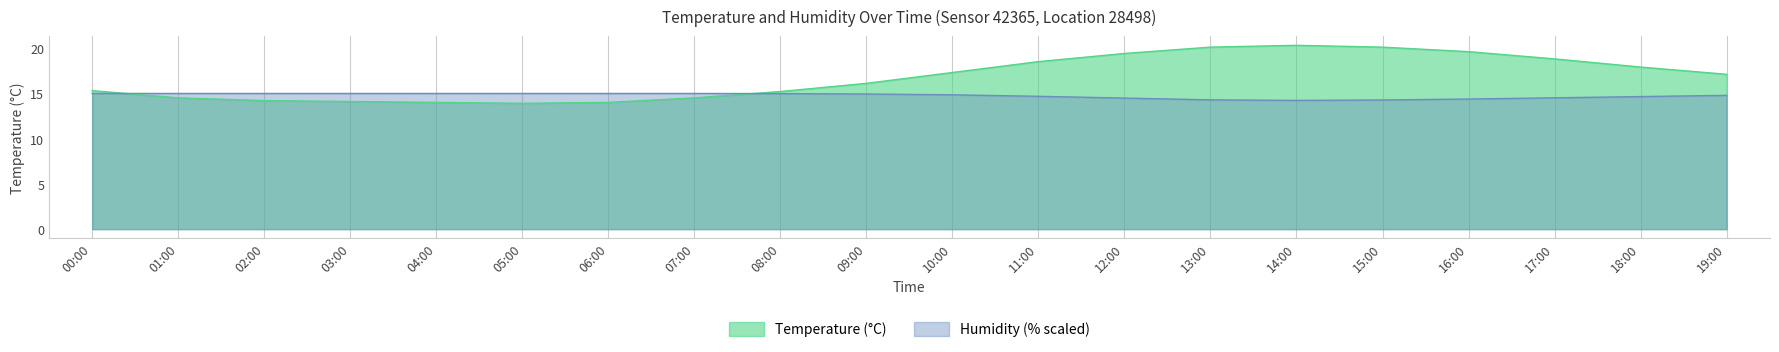

What is the smallest value displayed?

13.9